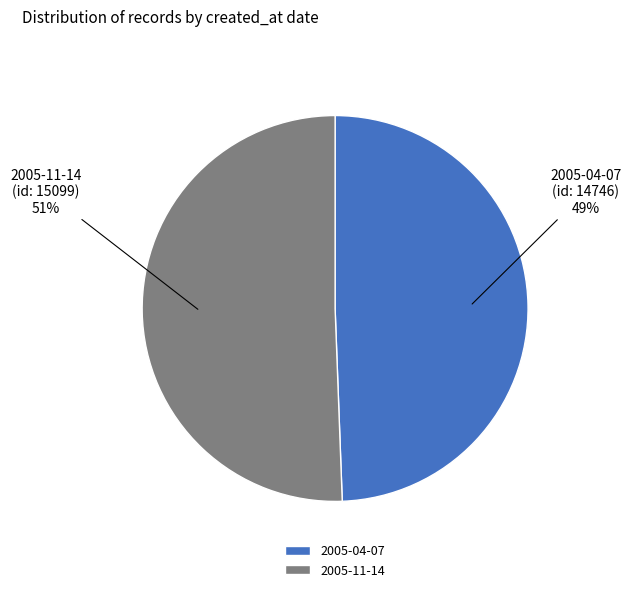

What is the largest slice in the pie chart?

2005-11-14